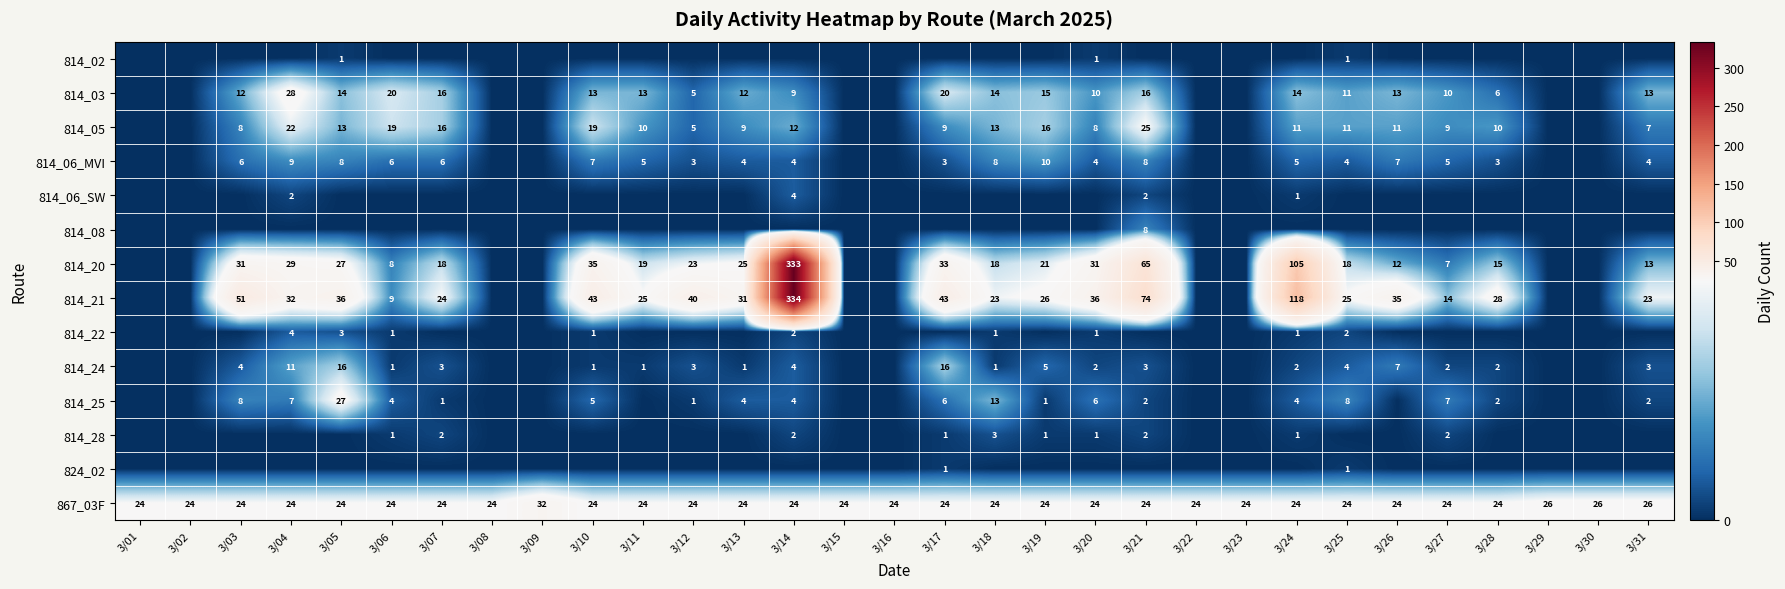

True or false: 814_28 has a value of 1 at 3/20.

True